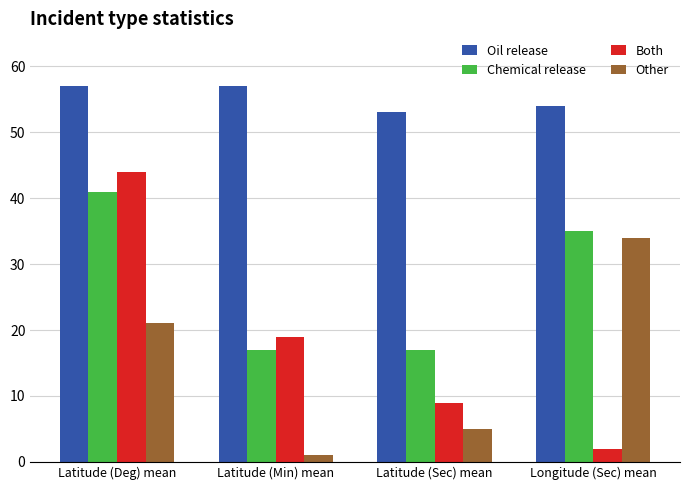

At which label is Other closest to 17?

Latitude (Deg) mean